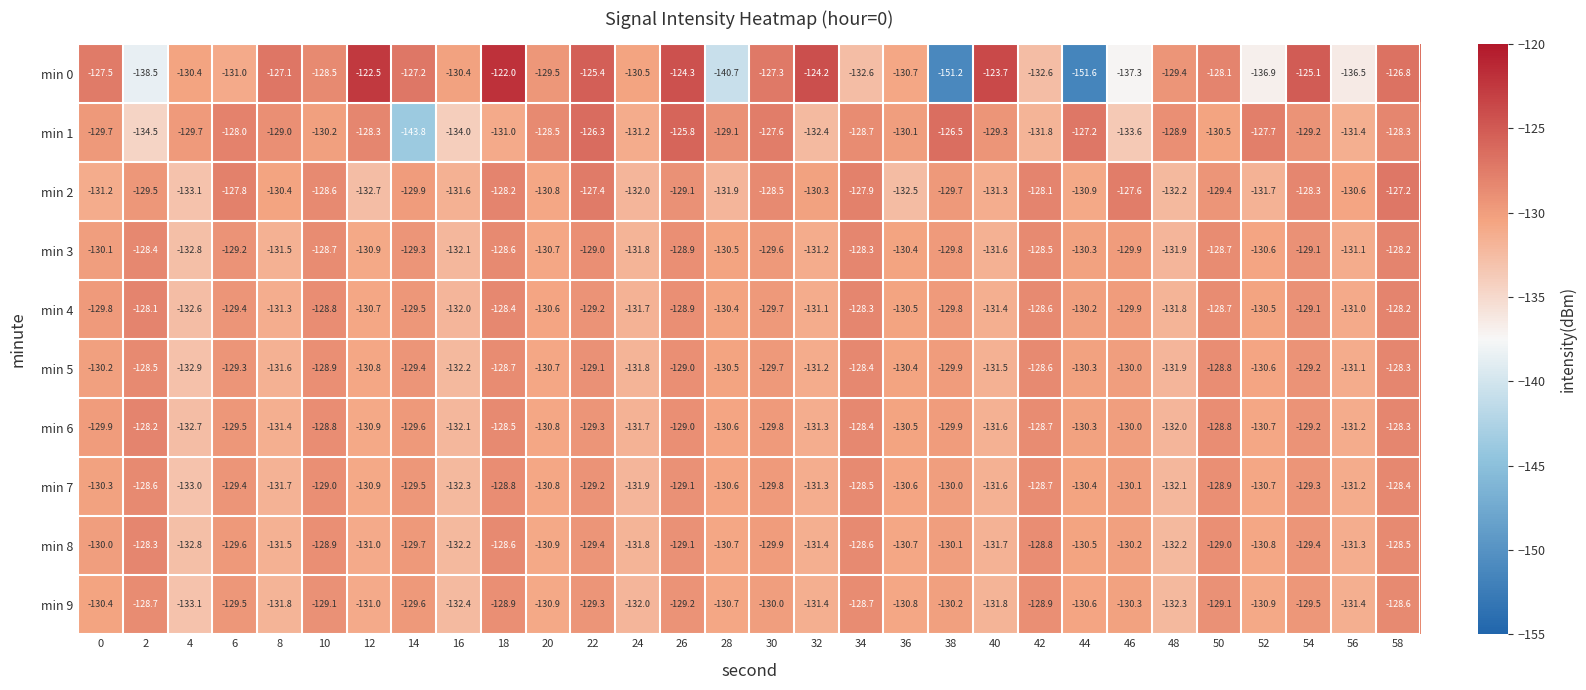

What is the difference between the second highest and minimum values in the min 4 series?

4.4